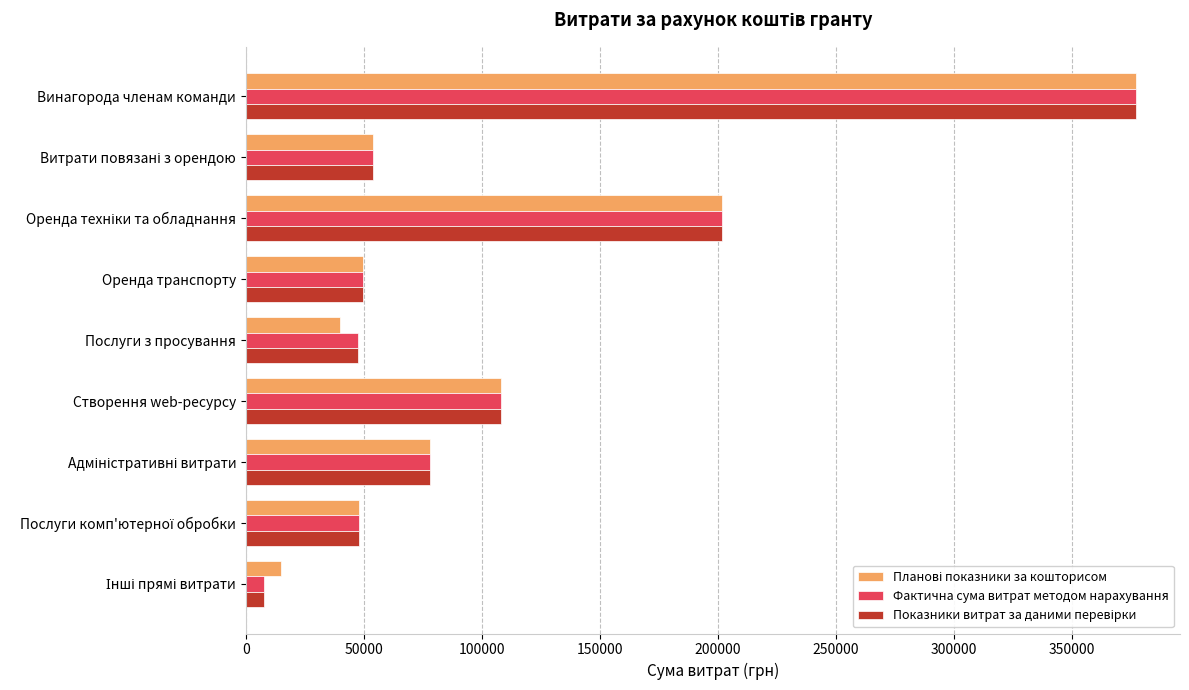

Read the Фактична сума витрат методом нарахування value at Винагорода членам команди.

377000.0